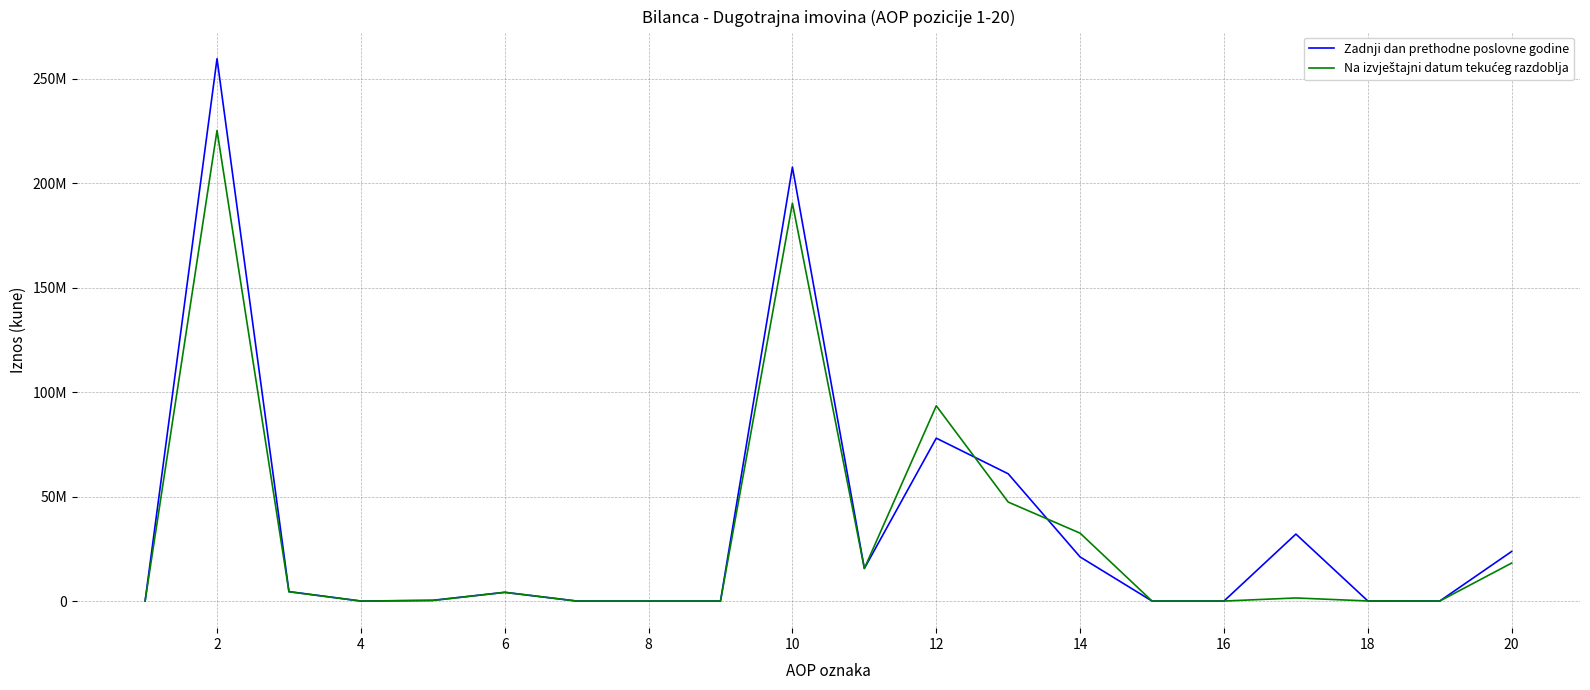

At how many categories does at least one series exceed 30105324?

6